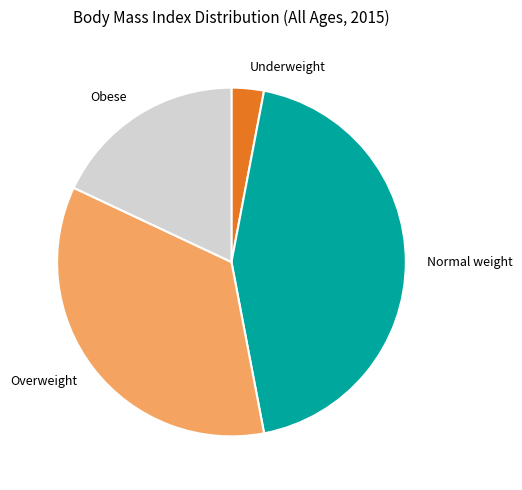

Which category has the biggest portion of the pie?

Normal weight